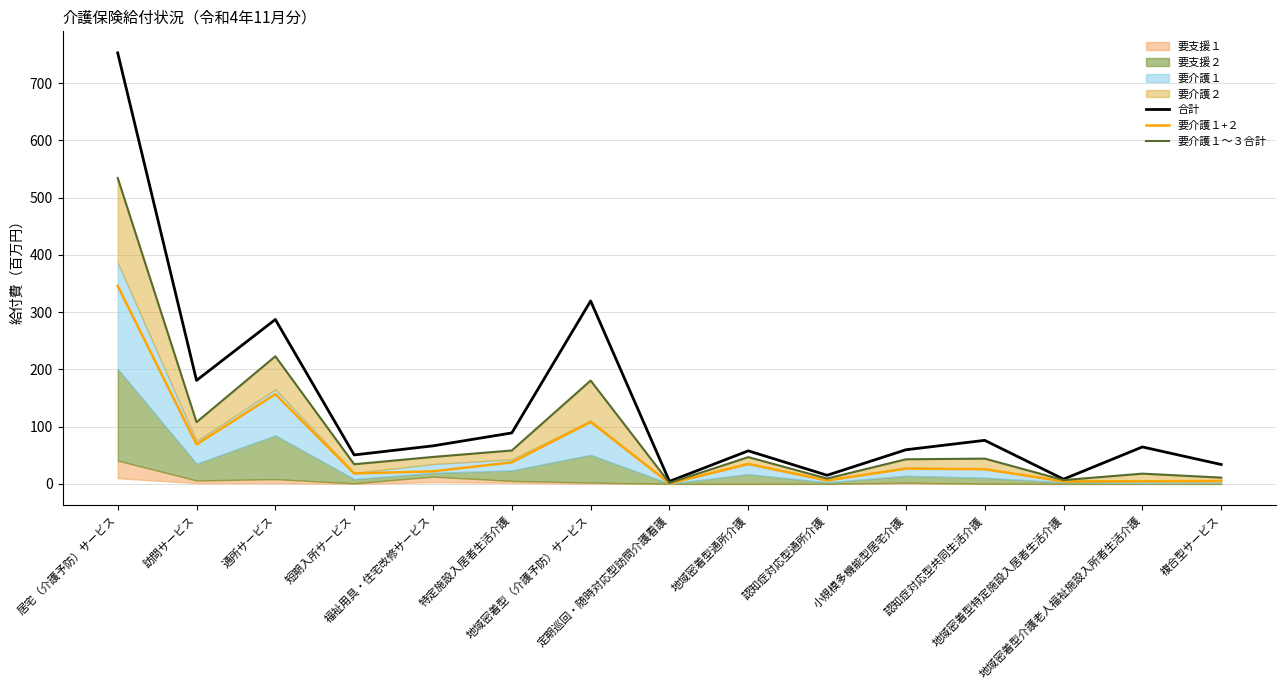

At which label is 要介護１～３合計 closest to 267?

通所サービス